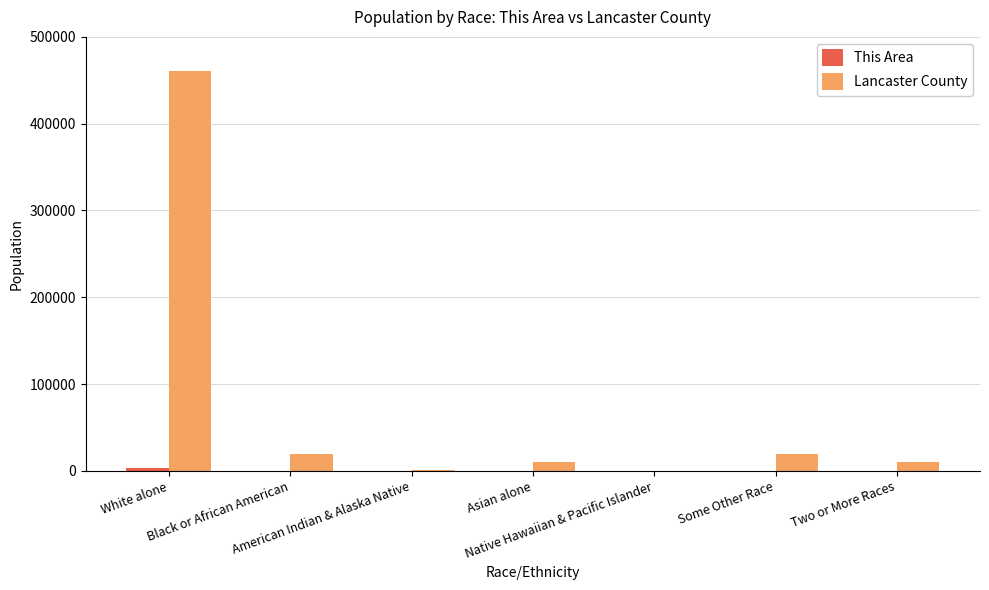

Does the chart contain stacked bars?

No